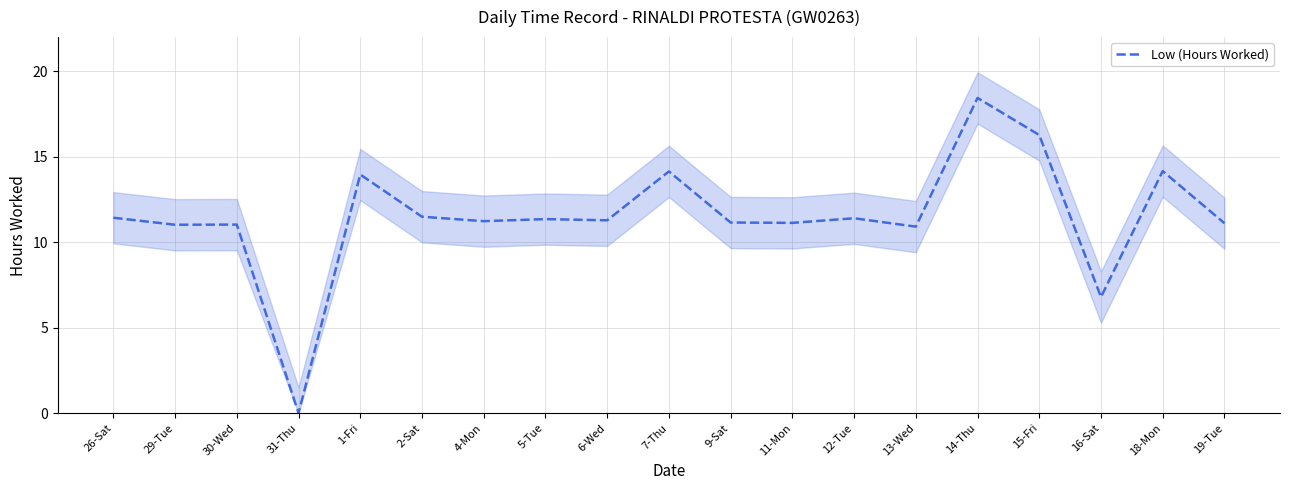

What is the difference between the maximum and second lowest values?

11.7